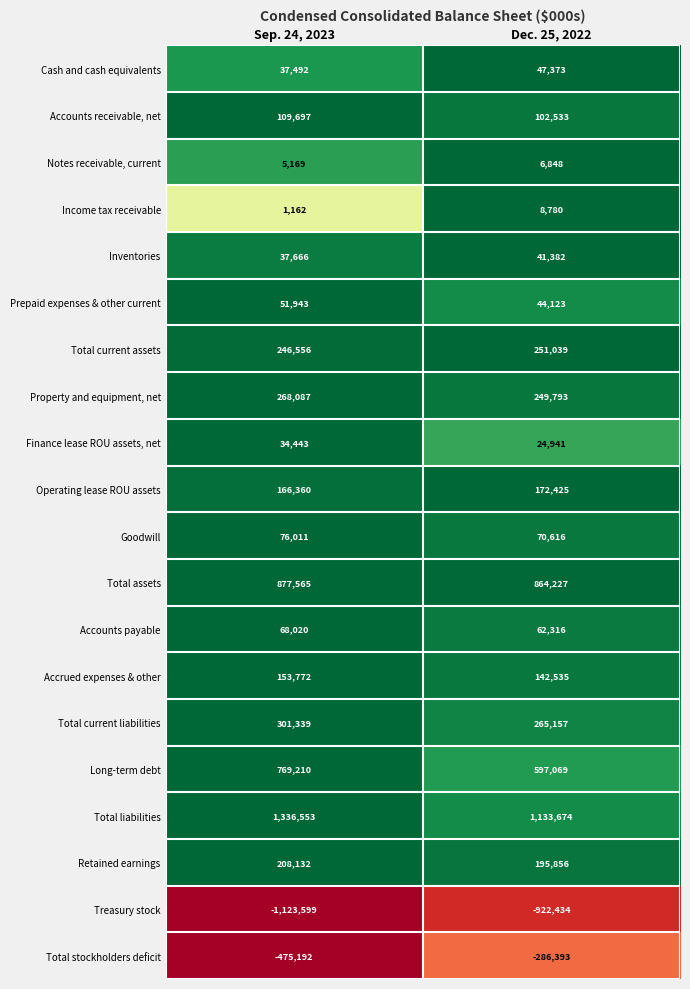

At which label does Total current liabilities reach its minimum?

Dec. 25, 2022